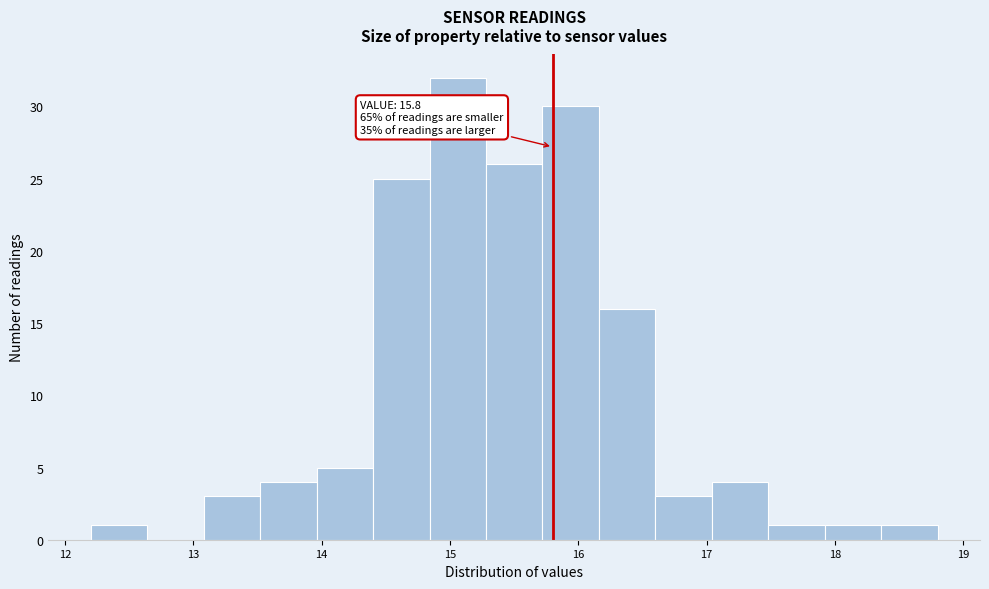

Over which range of the x-axis is the bar tallest?

14.84 to 15.28